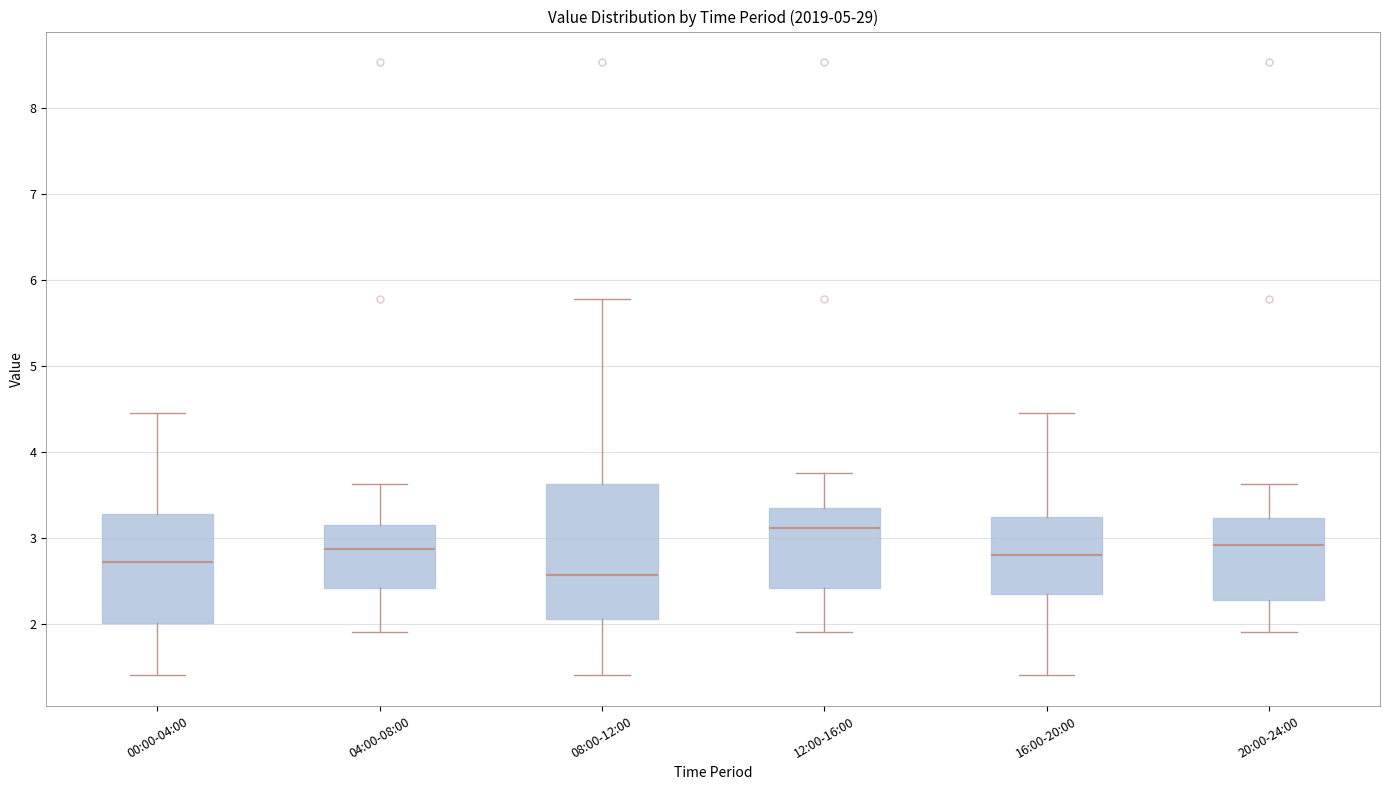

Reading left to right, read every box against the y-axis: the position of its median line, the range the box covers, and the ends of its whiskers. The values are not printed on the chart, so give them approximately, as read against the axis.

00:00-04:00: median 2.7, box 2.0 to 3.3, whiskers 1.4 to 4.5
04:00-08:00: median 2.9, box 2.4 to 3.1, whiskers 1.9 to 3.6
08:00-12:00: median 2.6, box 2.1 to 3.6, whiskers 1.4 to 5.8
12:00-16:00: median 3.1, box 2.4 to 3.4, whiskers 1.9 to 3.8
16:00-20:00: median 2.8, box 2.3 to 3.2, whiskers 1.4 to 4.5
20:00-24:00: median 2.9, box 2.3 to 3.2, whiskers 1.9 to 3.6